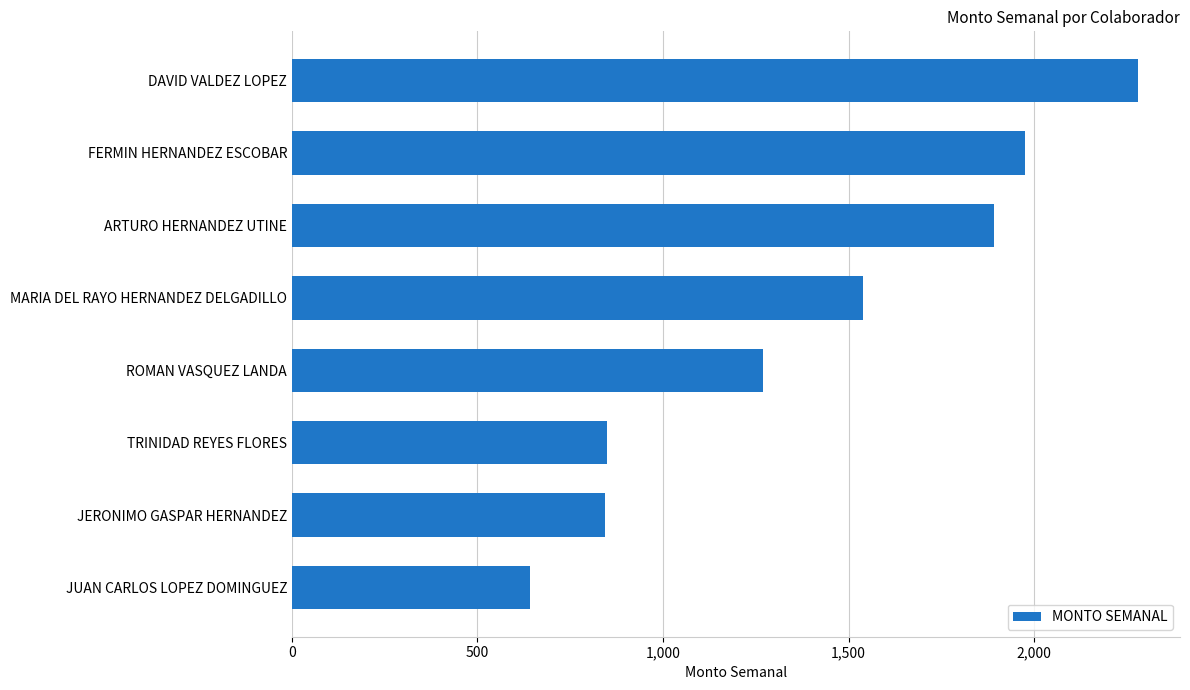

What is the maximum value shown in the chart?

2279.1